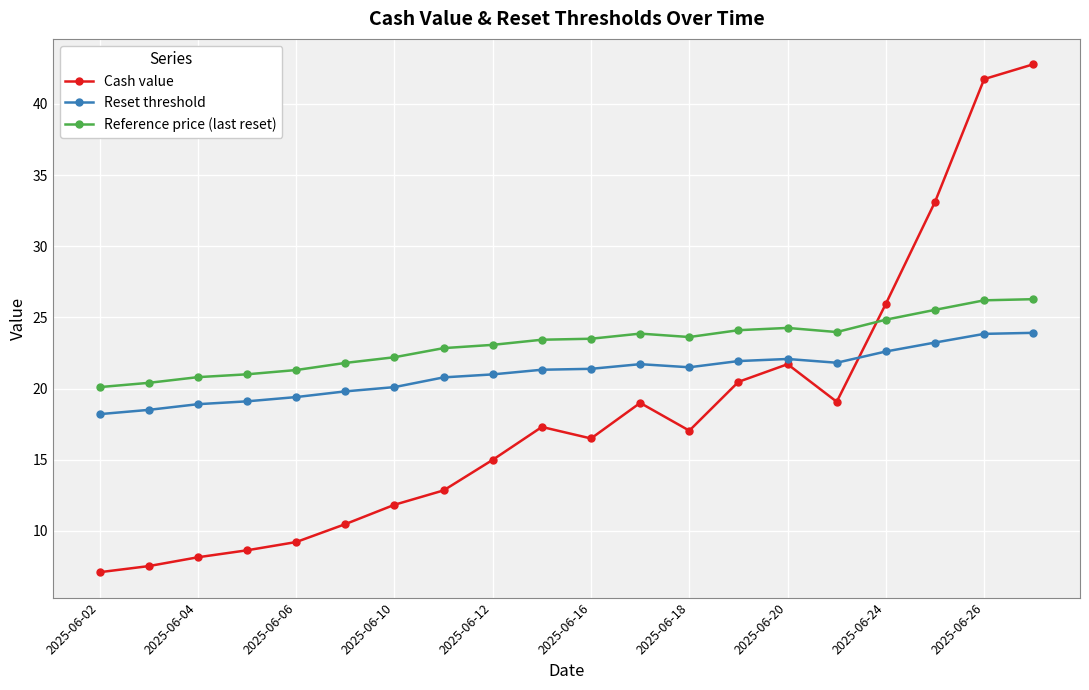

Which series has the largest total across all categories?

Reference price (last reset)